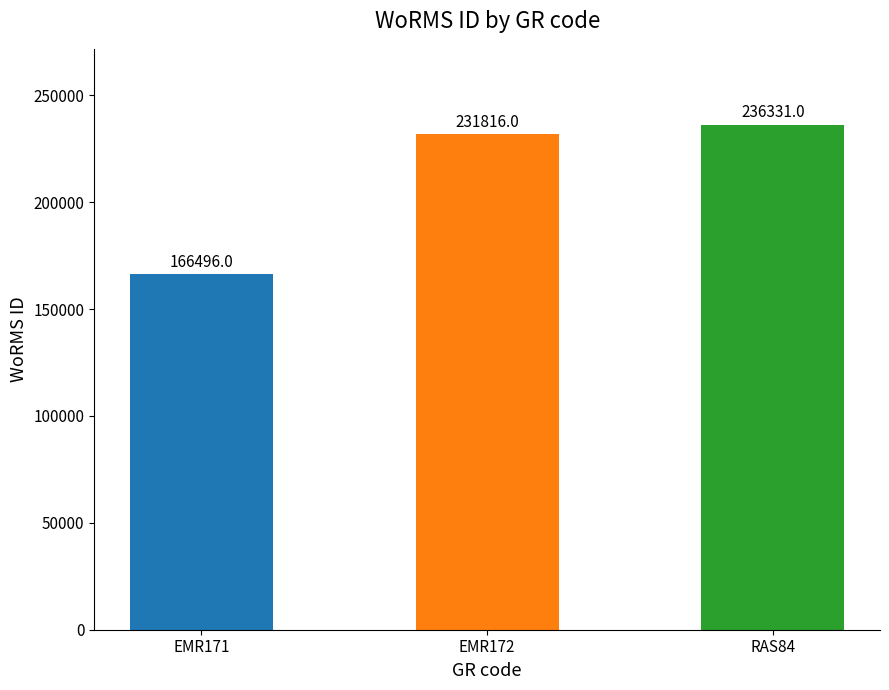

Which category has the lowest value across all series?

EMR171